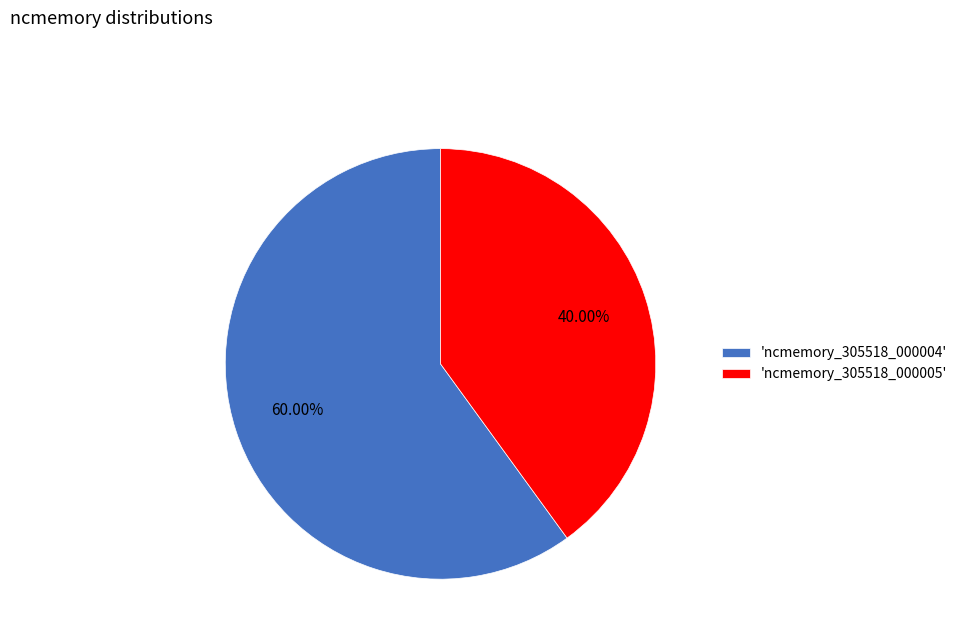

Rank the categories by value from lowest to highest.

'ncmemory_305518_000005', 'ncmemory_305518_000004'